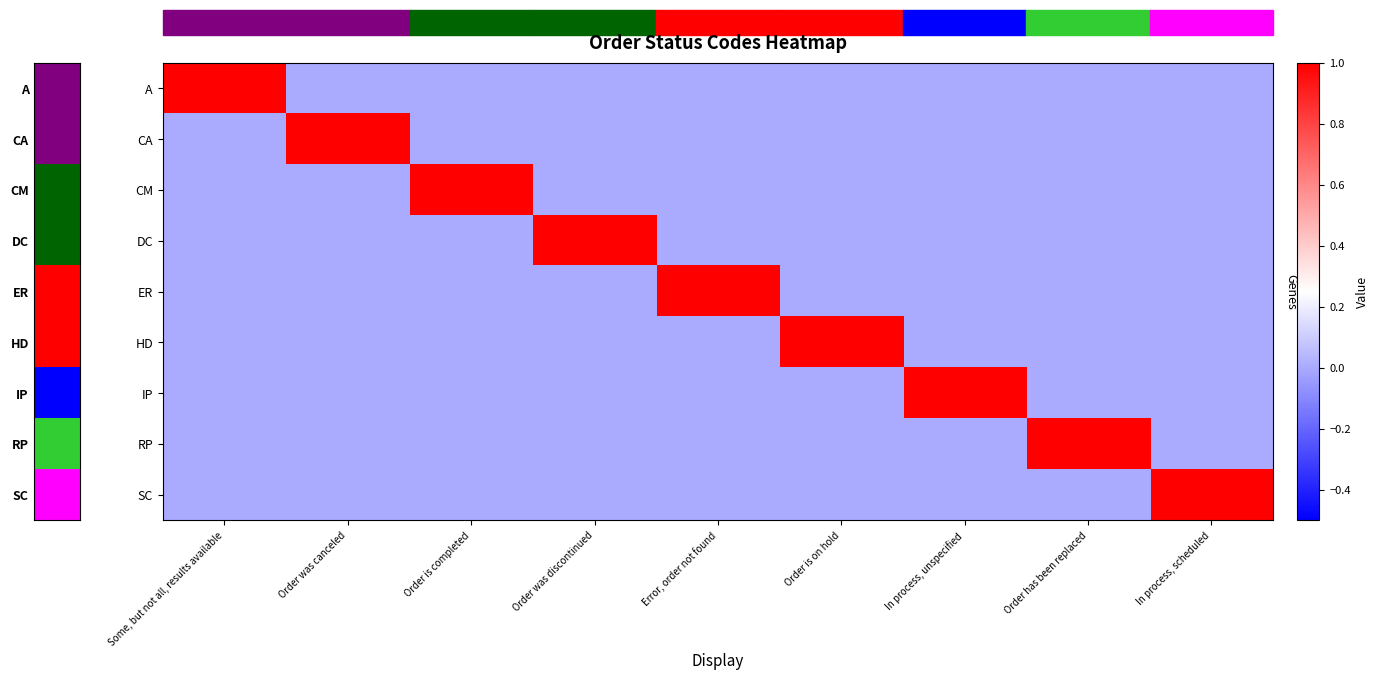

Reading left to right, transcribe all the data shown in this chart.

A: Some, but not all, results available=1	Order was canceled=0	Order is completed=0	Order was discontinued=0	Error, order not found=0	Order is on hold=0	In process, unspecified=0	Order has been replaced=0	In process, scheduled=0
CA: Some, but not all, results available=0	Order was canceled=1	Order is completed=0	Order was discontinued=0	Error, order not found=0	Order is on hold=0	In process, unspecified=0	Order has been replaced=0	In process, scheduled=0
CM: Some, but not all, results available=0	Order was canceled=0	Order is completed=1	Order was discontinued=0	Error, order not found=0	Order is on hold=0	In process, unspecified=0	Order has been replaced=0	In process, scheduled=0
DC: Some, but not all, results available=0	Order was canceled=0	Order is completed=0	Order was discontinued=1	Error, order not found=0	Order is on hold=0	In process, unspecified=0	Order has been replaced=0	In process, scheduled=0
ER: Some, but not all, results available=0	Order was canceled=0	Order is completed=0	Order was discontinued=0	Error, order not found=1	Order is on hold=0	In process, unspecified=0	Order has been replaced=0	In process, scheduled=0
HD: Some, but not all, results available=0	Order was canceled=0	Order is completed=0	Order was discontinued=0	Error, order not found=0	Order is on hold=1	In process, unspecified=0	Order has been replaced=0	In process, scheduled=0
IP: Some, but not all, results available=0	Order was canceled=0	Order is completed=0	Order was discontinued=0	Error, order not found=0	Order is on hold=0	In process, unspecified=1	Order has been replaced=0	In process, scheduled=0
RP: Some, but not all, results available=0	Order was canceled=0	Order is completed=0	Order was discontinued=0	Error, order not found=0	Order is on hold=0	In process, unspecified=0	Order has been replaced=1	In process, scheduled=0
SC: Some, but not all, results available=0	Order was canceled=0	Order is completed=0	Order was discontinued=0	Error, order not found=0	Order is on hold=0	In process, unspecified=0	Order has been replaced=0	In process, scheduled=1